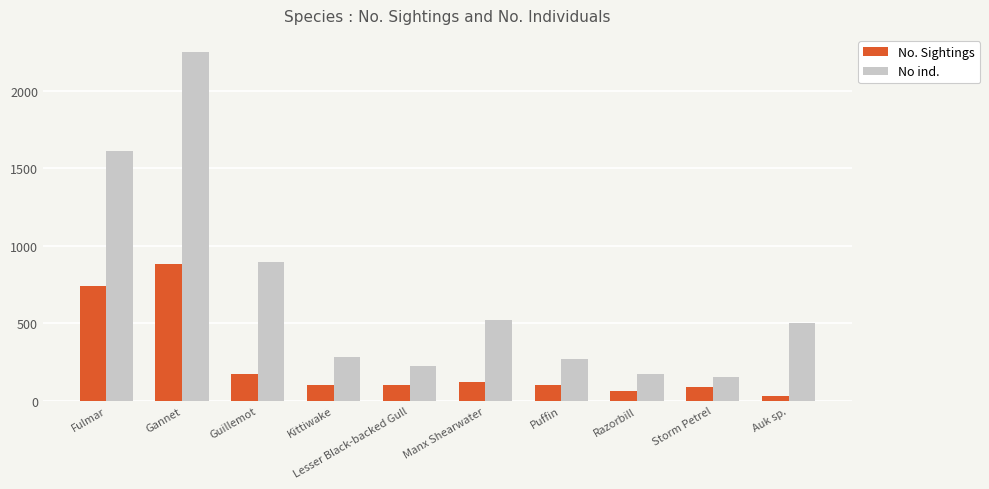

Which series has the widest spread of values?

No ind.